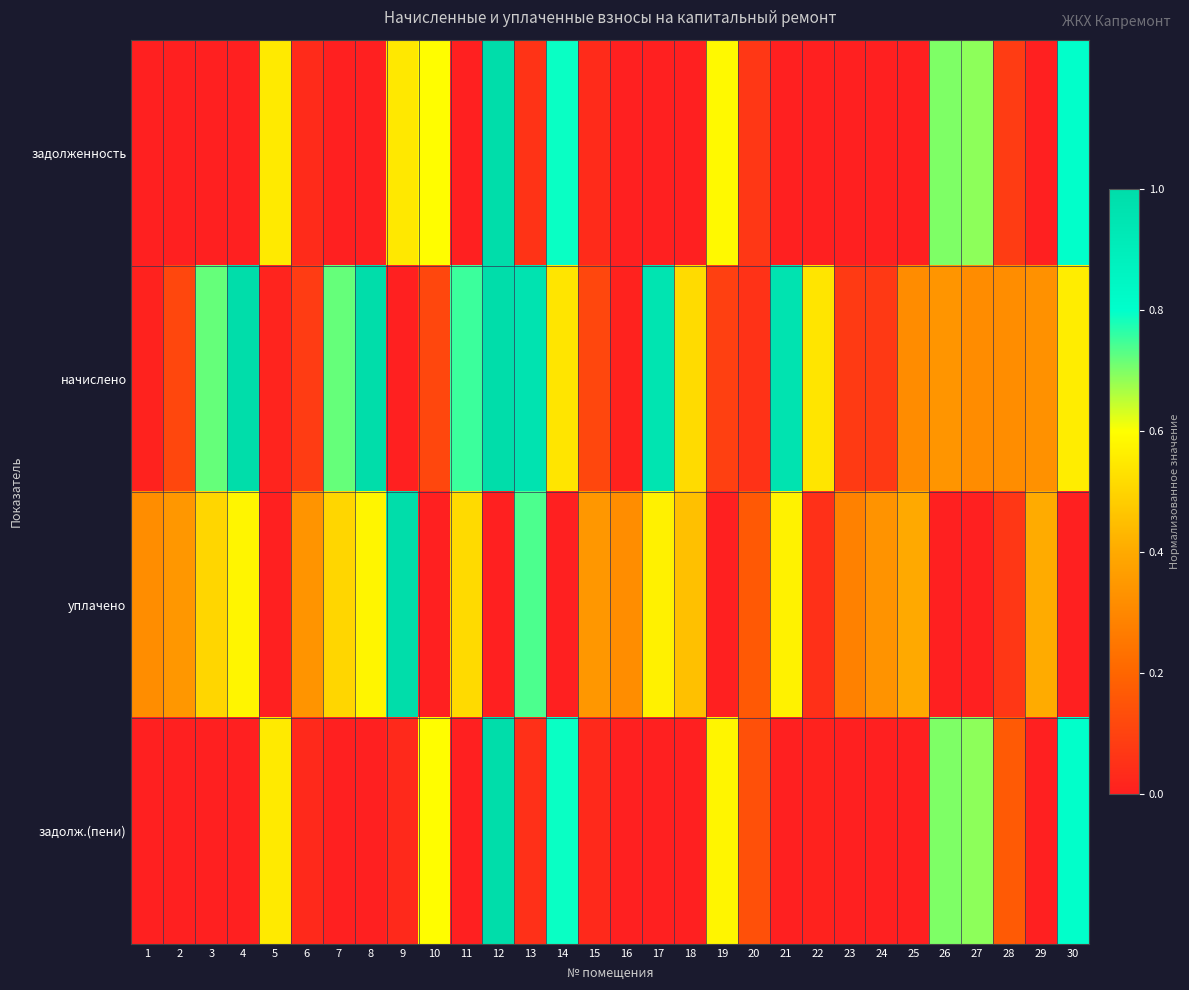

Which category has the lowest value across all series?

1